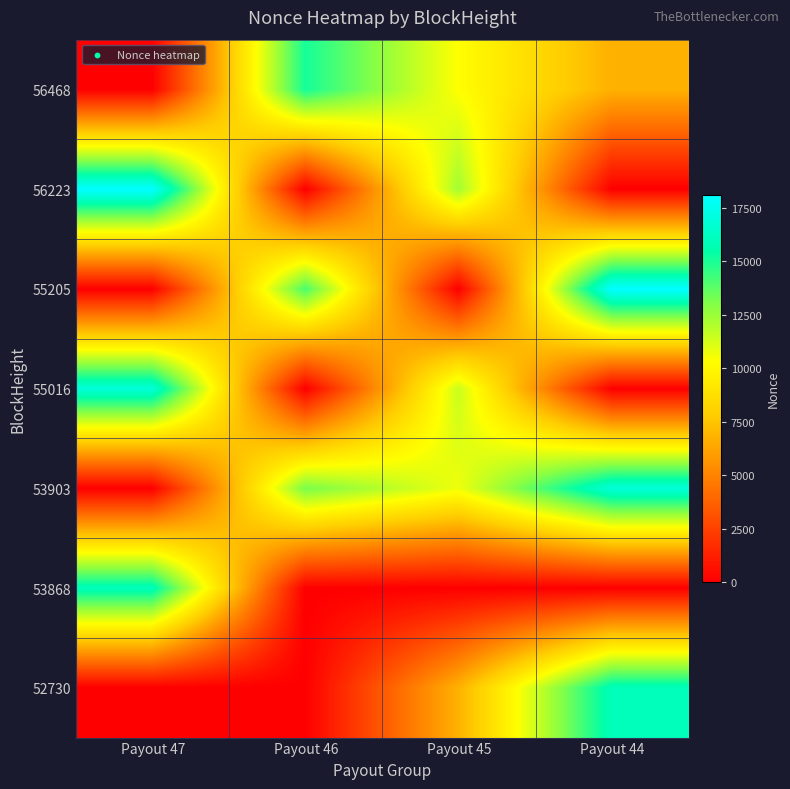

At which category is the sum across all series the highest?

Payout 44